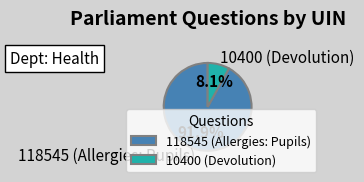

Is it true that 10400 (Devolution) is 19% of the pie?

False